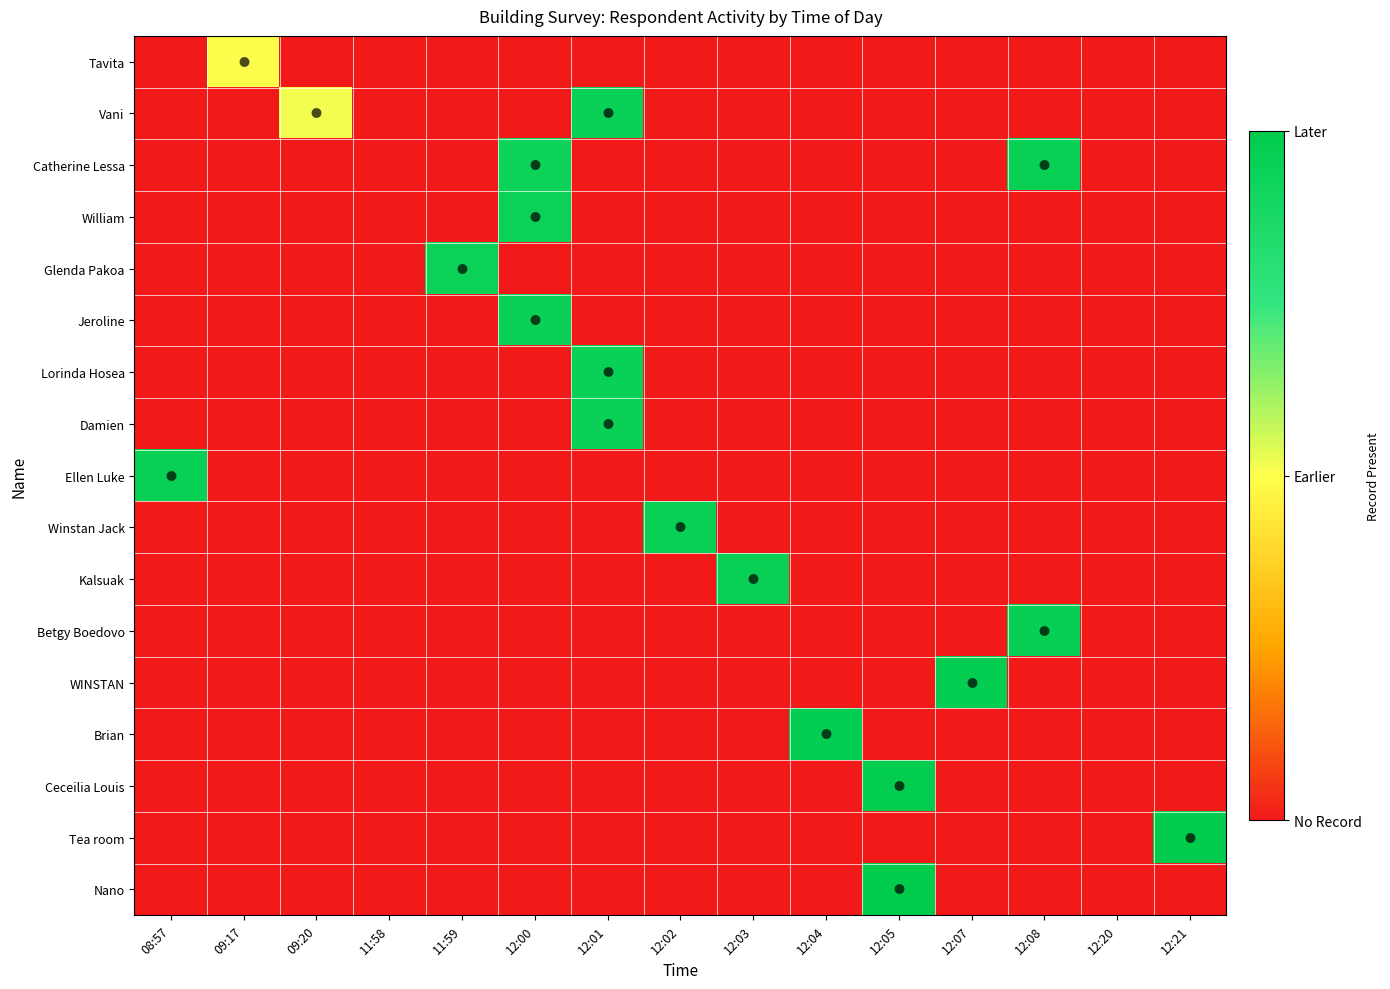

How many series are shown in this chart?

17